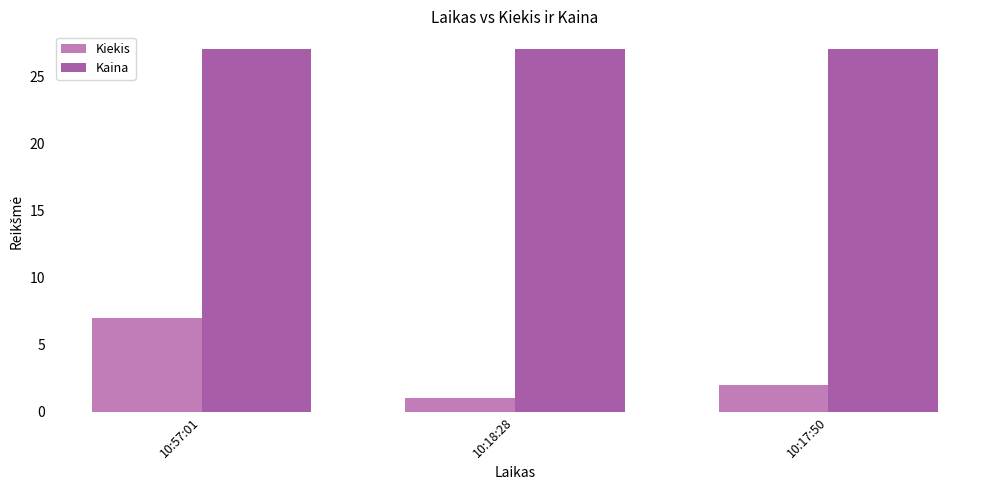

What is the sum of all Kiekis values?

10